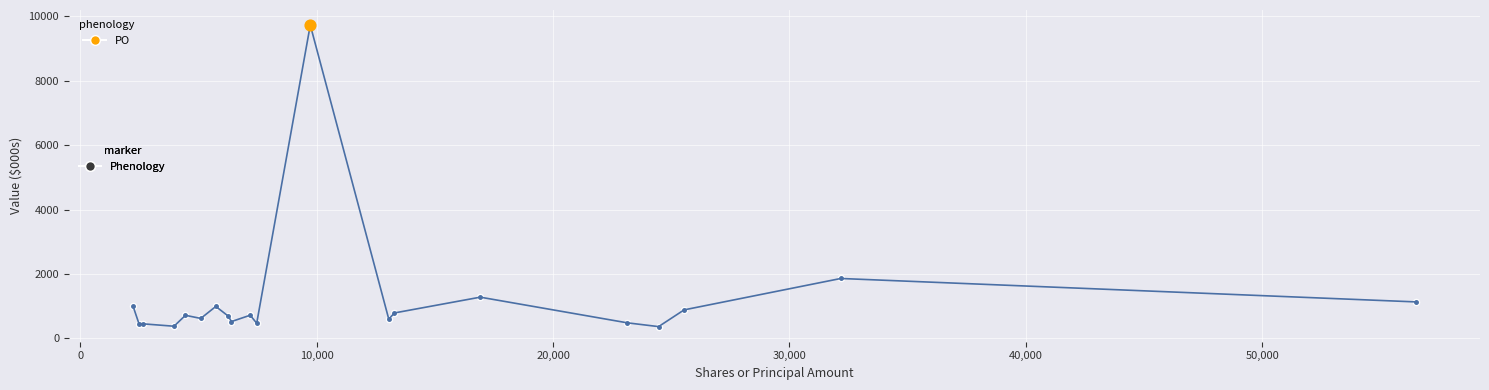

What is the greatest value displayed?

9728